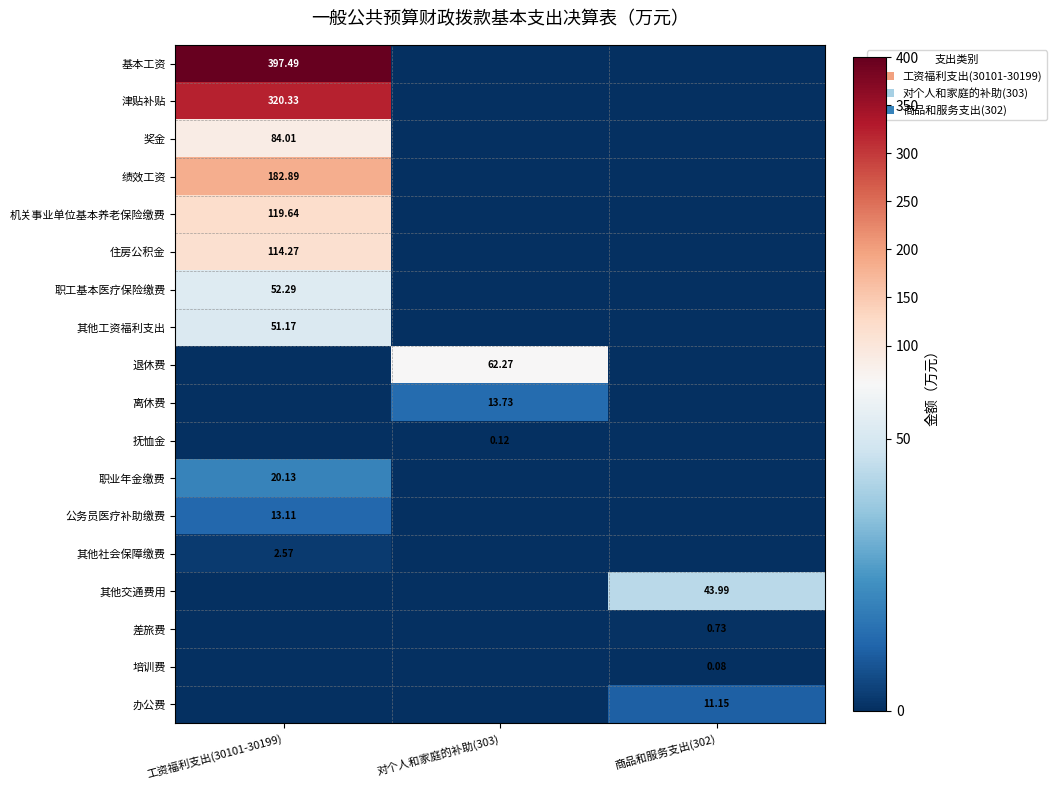

Is the value of 住房公积金 at 工资福利支出(30101-30199) greater than the value of 办公费 at 商品和服务支出(302)?

Yes